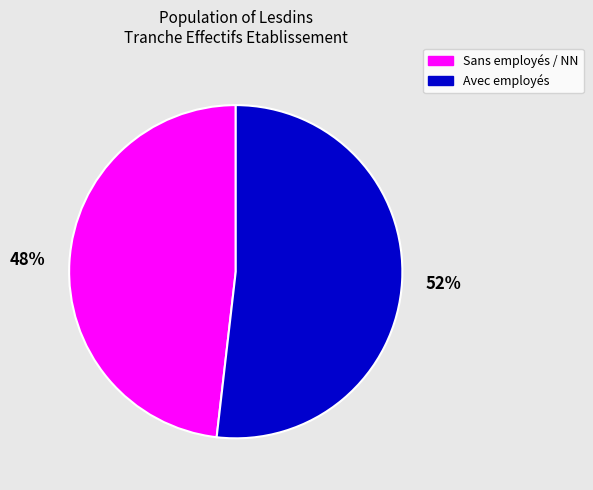

To the nearest percent, what is the difference between the largest and smallest slice percentages?

4%